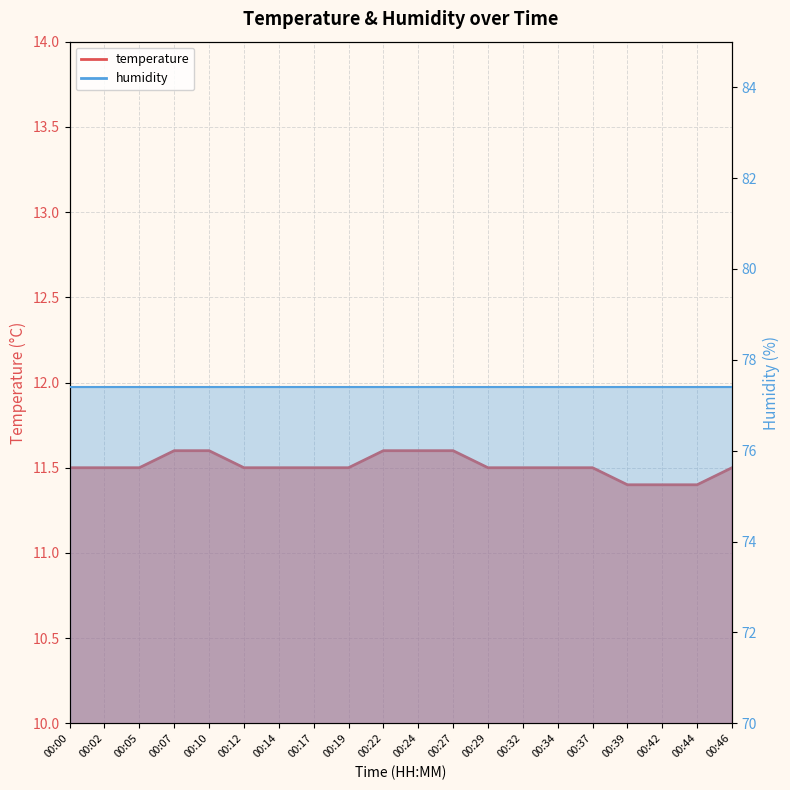

What is the value of the 17th point from the left?

11.4